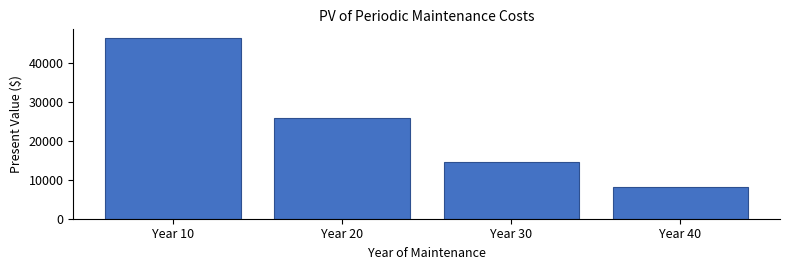

Reading left to right, transcribe all the data shown in this chart.

Year 10=46402.6	Year 20=25911.0	Year 30=14468.6	Year 40=8079.2